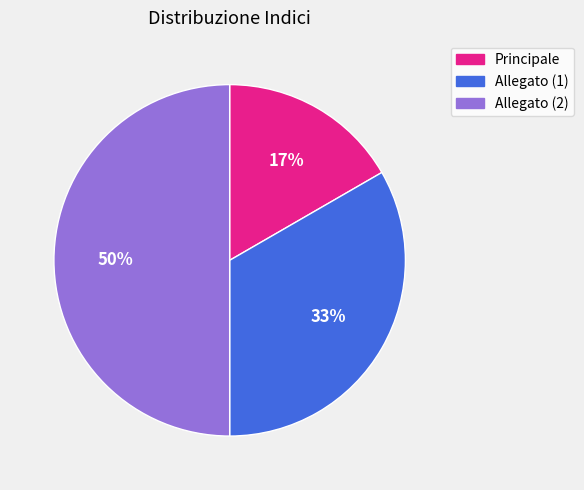

Which slice is the largest?

Allegato (2)